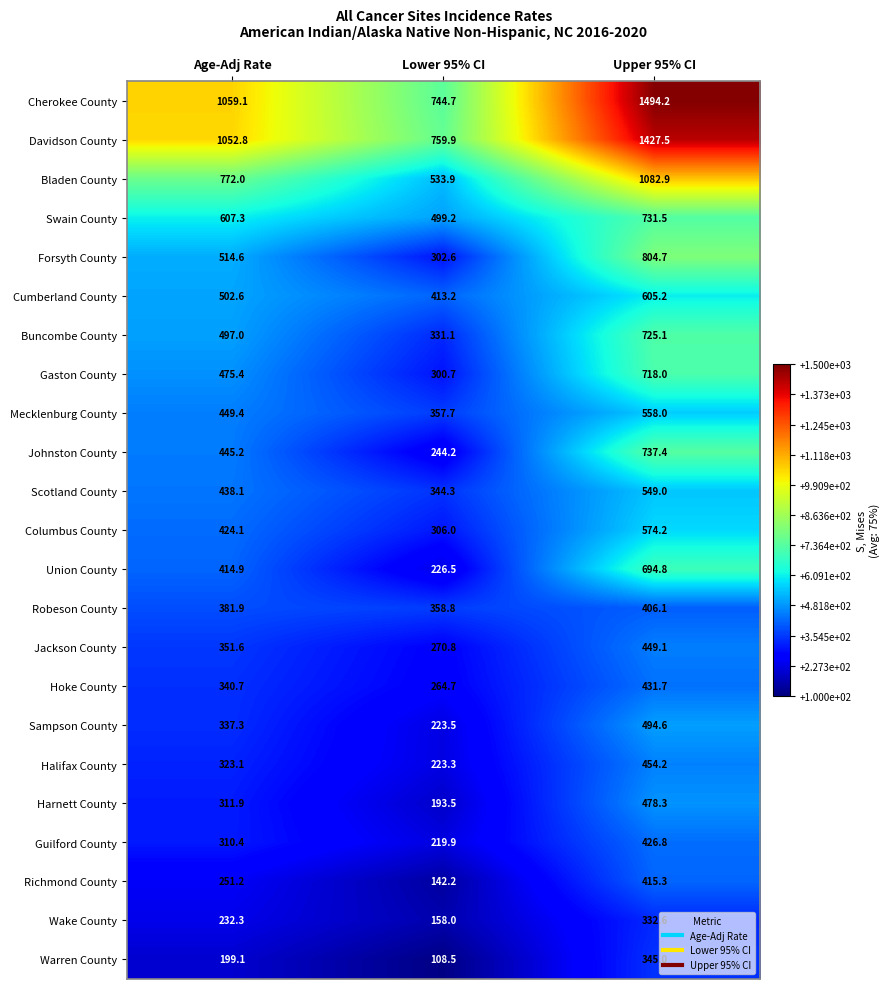

Between Age-Adj Rate and Lower 95% CI, which series saw the biggest shift?

Cherokee County